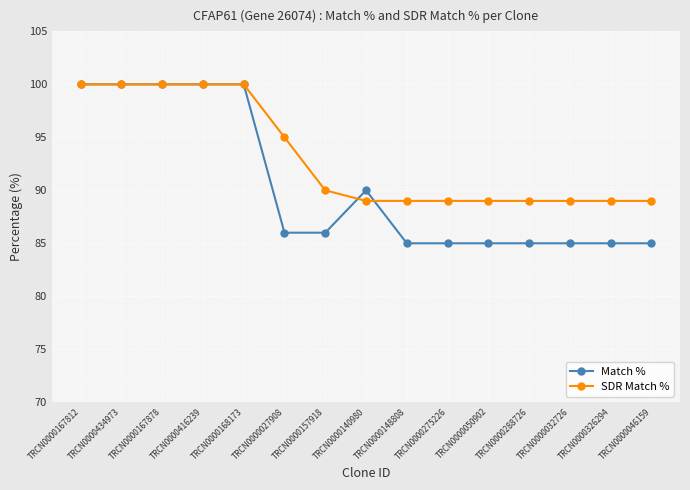

What is the label of the 14th point from the left?

TRCN0000326294